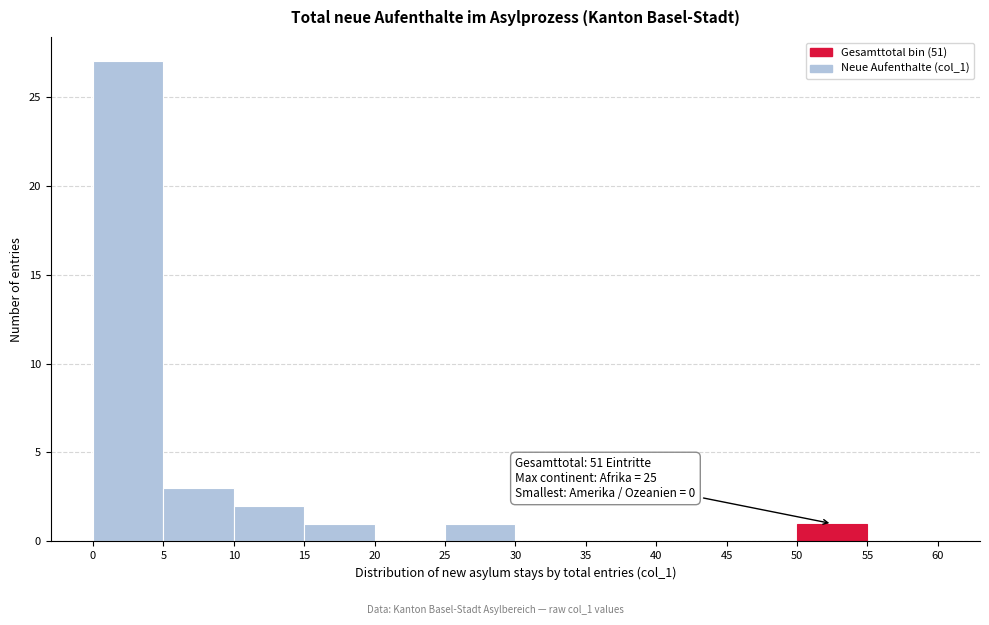

Over which range of the x-axis is the bar tallest?

0 to 5